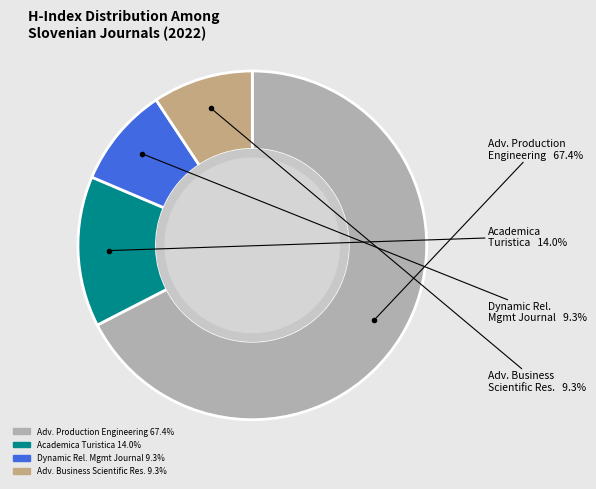

Is there any slice that represents more than half of the pie?

Yes